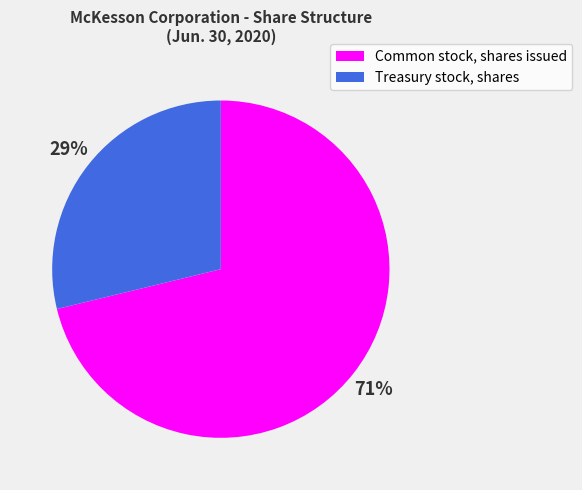

Do Treasury stock, shares and Common stock, shares issued together represent more than half of the pie?

Yes